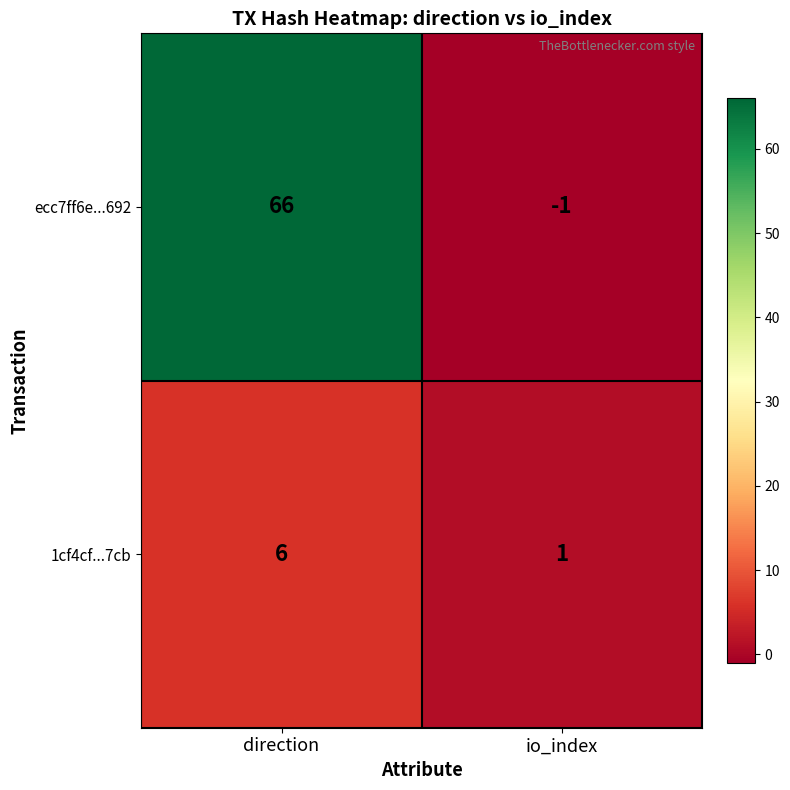

Between direction and io_index, which series saw the biggest shift?

ecc7ff6e...692